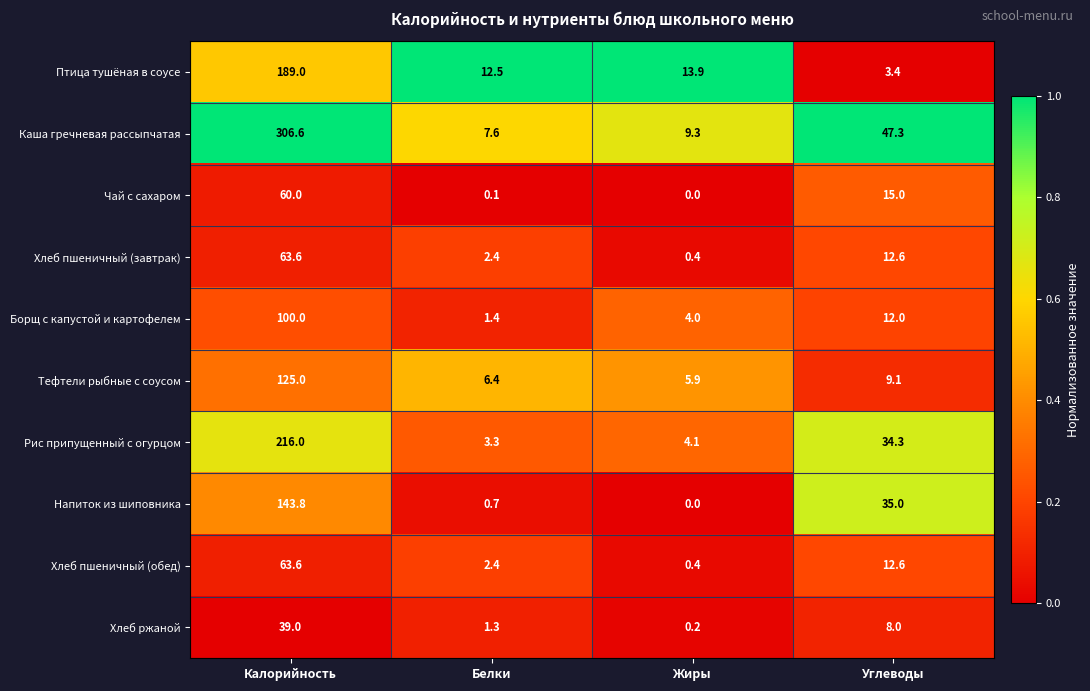

How many categories are shown in the chart?

4